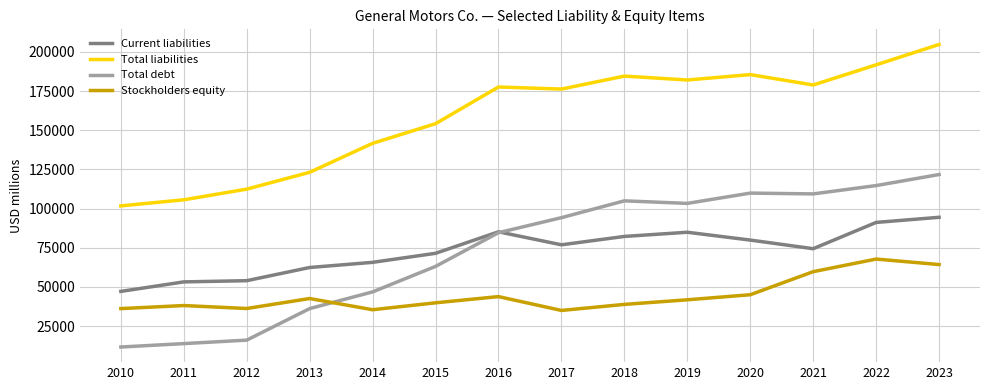

What value does the Current liabilities series have at 2014?

65701